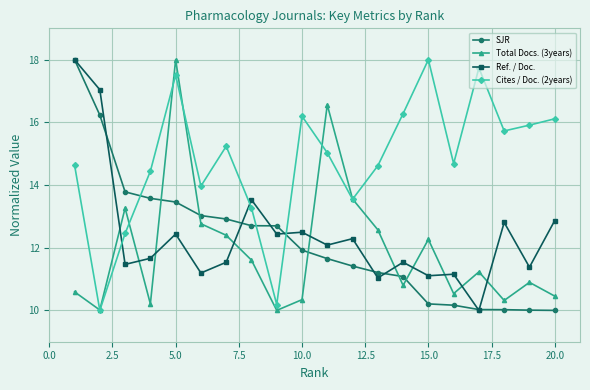

Is this an area chart (filled region under the line)?

No